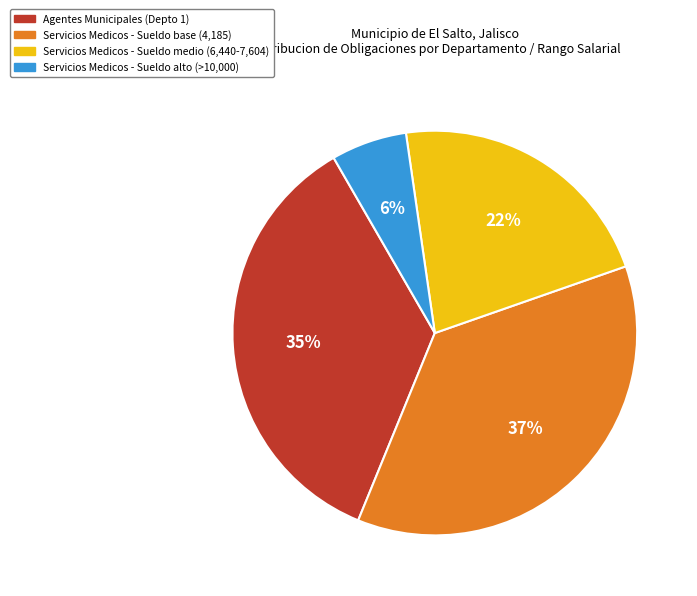

Is there any slice that represents more than half of the pie?

No